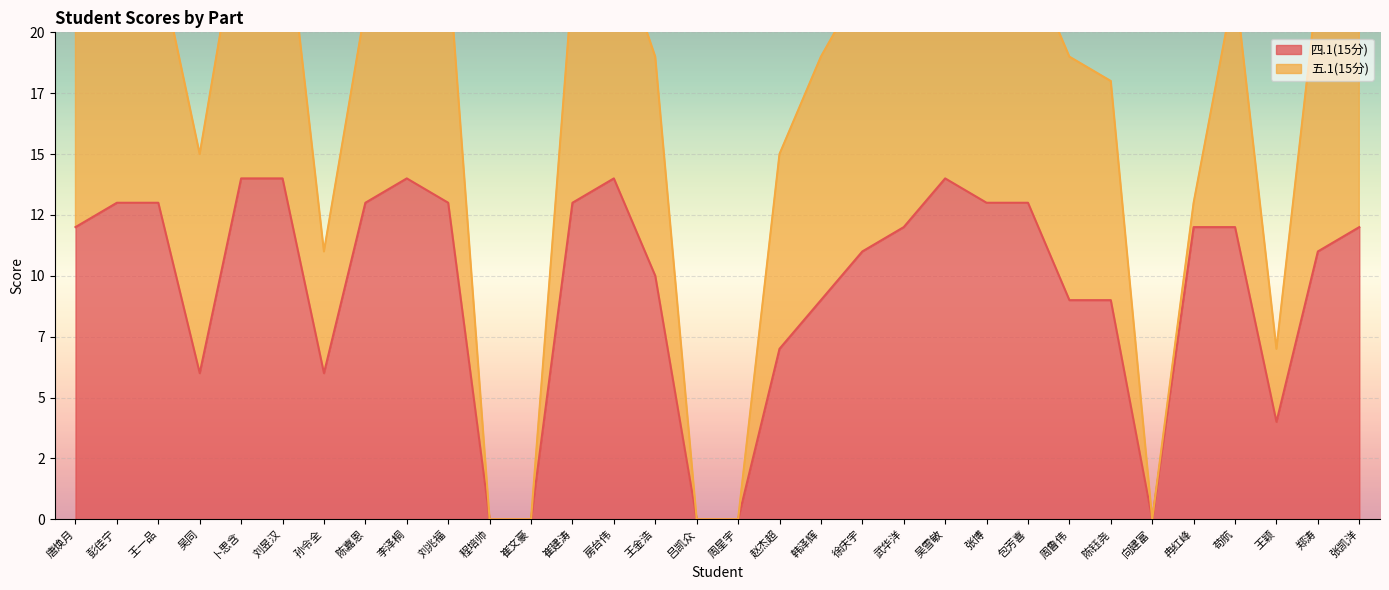

What is the label of the 20th point from the left?

徐庆宇